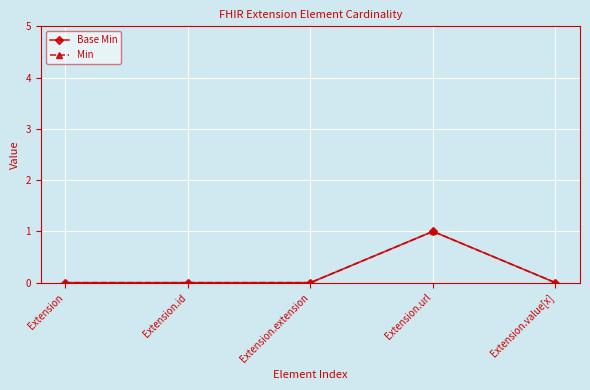

What is the maximum value shown in the chart?

1